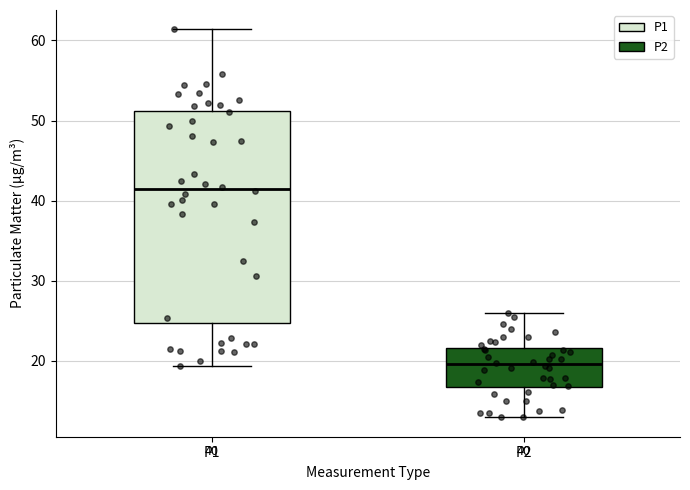

Which box is the tallest, from its lower edge to its upper edge?

P1